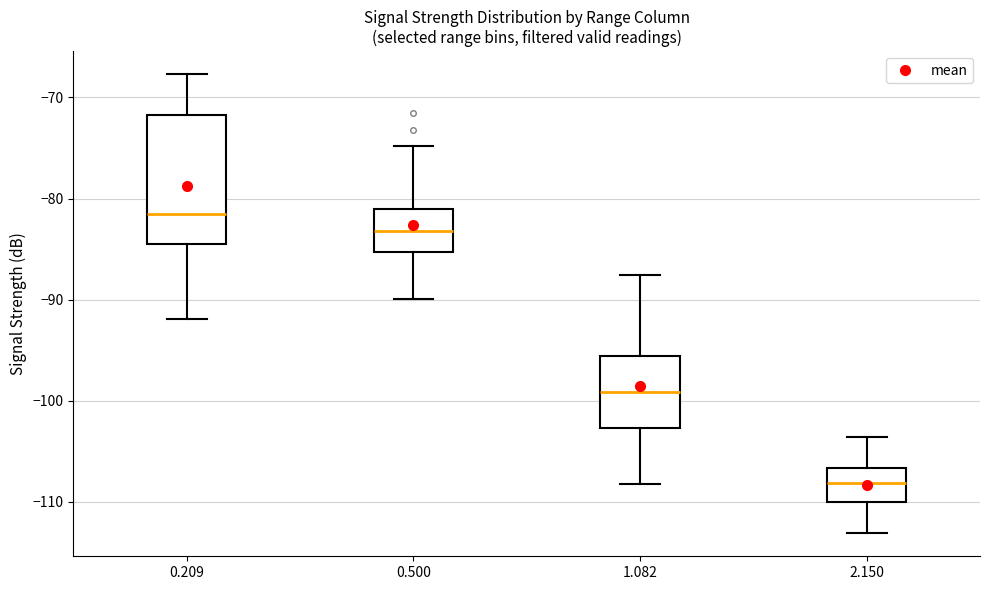

Reading left to right, transcribe this box plot: for each box, give where its median line is, the range the box spans, and where its two whiskers end, as read against the y-axis. The values are not printed on the chart, so give them approximately, as read against the axis.

0.209: median -82, box -85 to -72, whiskers -92 to -68
0.500: median -83, box -85 to -81, whiskers -90 to -75
1.082: median -99, box -103 to -96, whiskers -108 to -88
2.150: median -108, box -110 to -107, whiskers -113 to -104